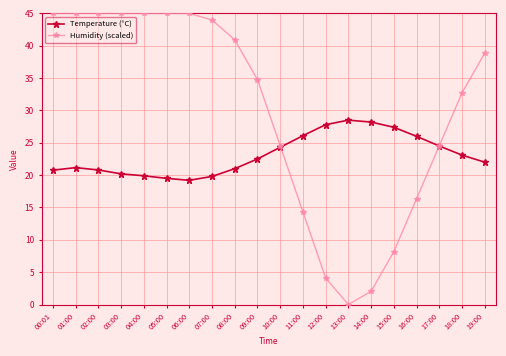

True or false: Temperature (°C) and Humidity (scaled) cross at least once.

True